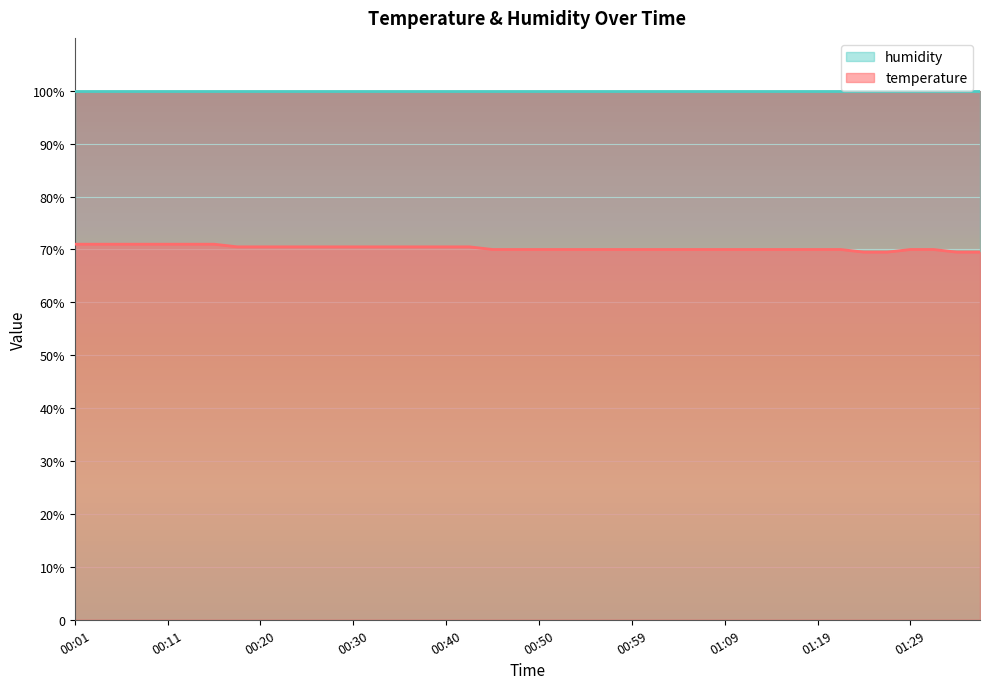

Reading left to right, extract all data points from this chart.

71.0	71.0	71.0	71.0	71.0	71.0	71.0	70.5	70.5	70.5	70.5	70.5	70.5	70.5	70.5	70.5	70.5	70.5	70.0	70.0	70.0	70.0	70.0	70.0	70.0	70.0	70.0	70.0	70.0	70.0	70.0	70.0	70.0	70.0	69.5	69.5	70.0	70.0	69.5	69.5